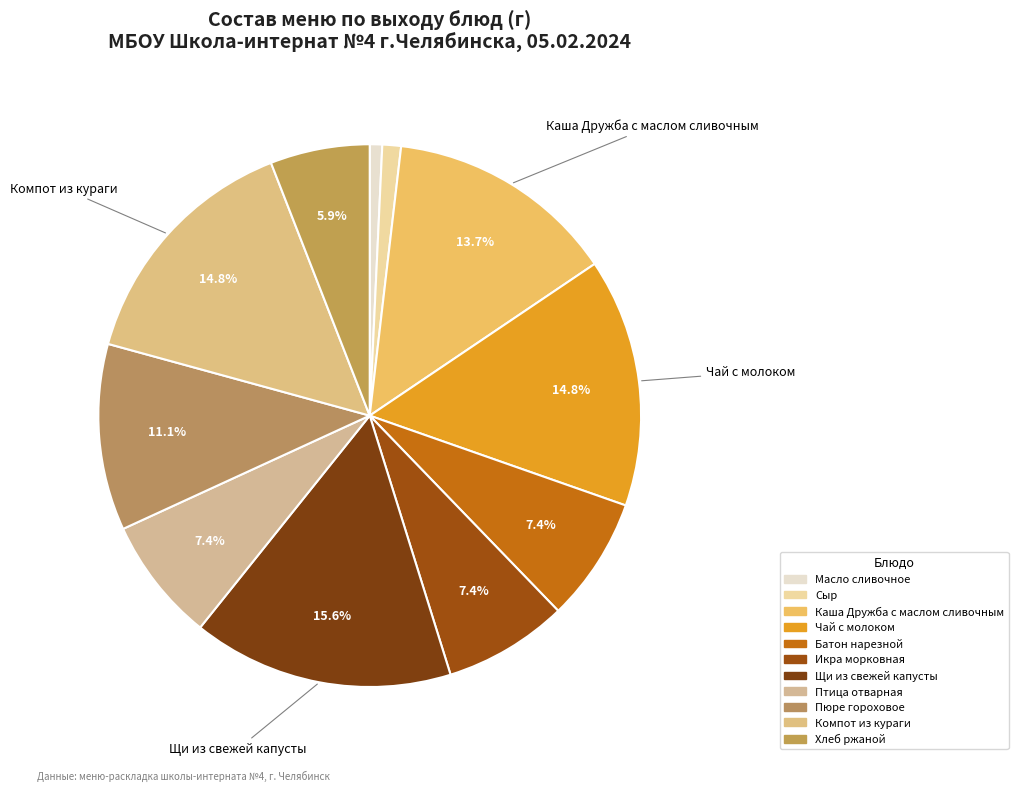

To the nearest percent, what is the combined percentage of Щи из свежей капусты and Каша Дружба с маслом сливочным?

29%